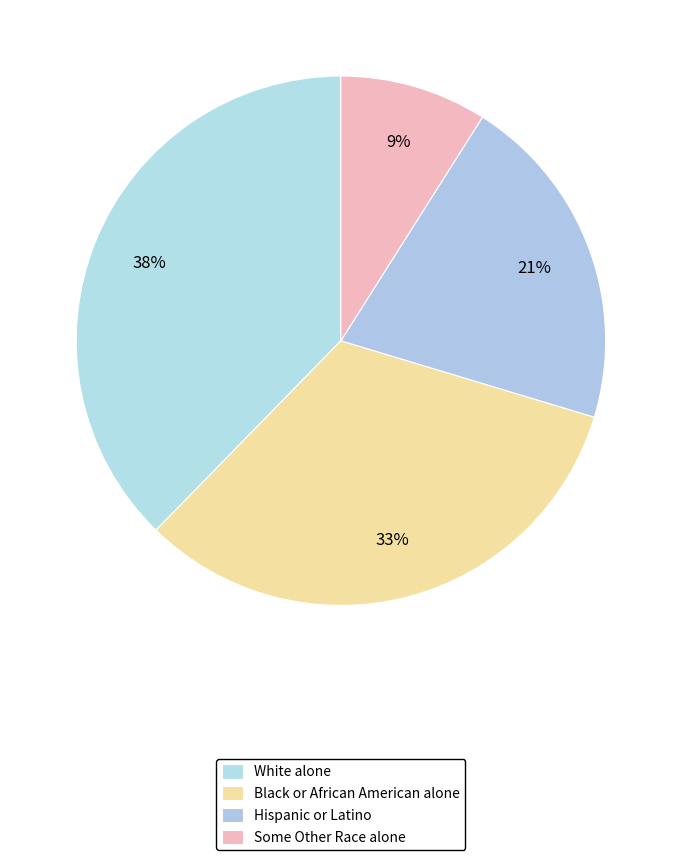

To the nearest percent, what is the difference between the Black or African American alone and White alone slice percentages?

5%